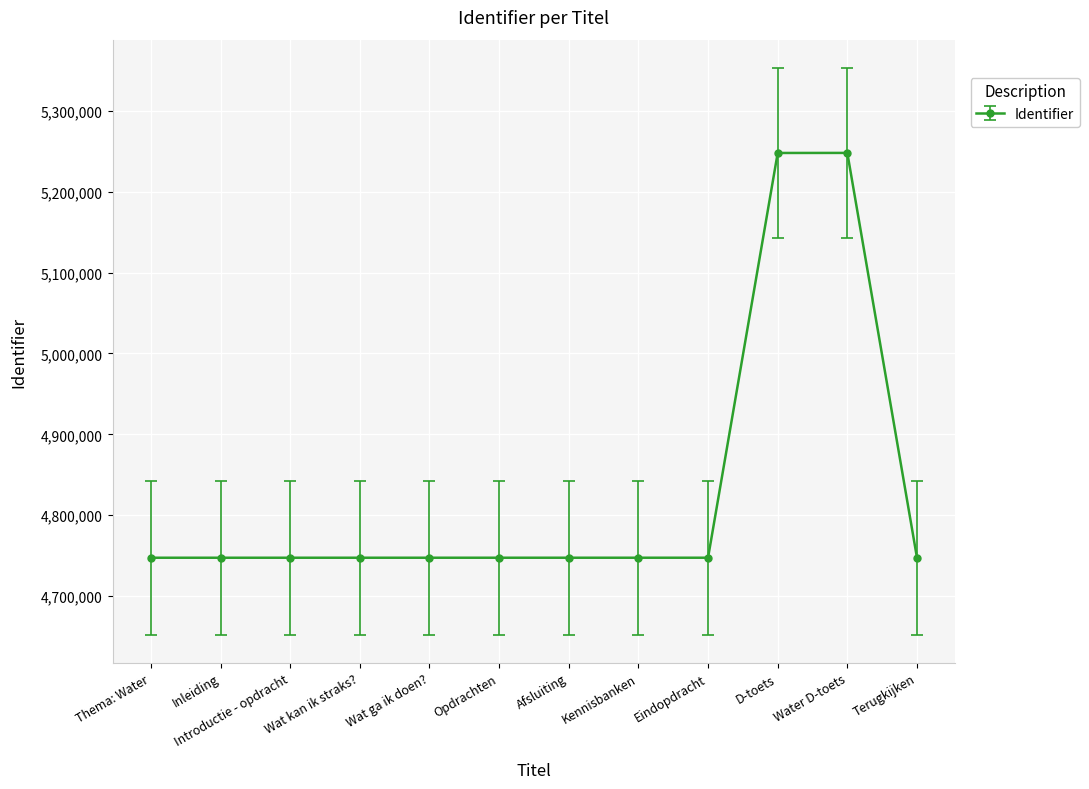

What is the label of the 12th point from the left?

Terugkijken